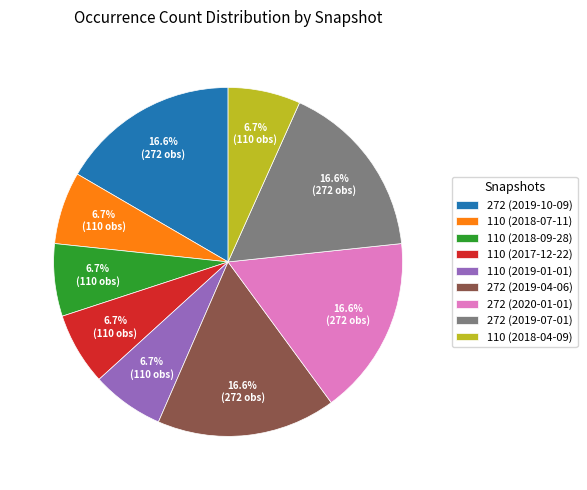

Does 110 (2018-09-28) represent more than half of the total?

No